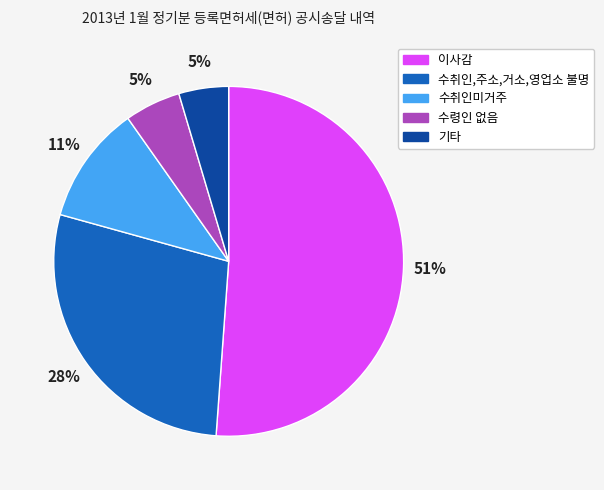

To the nearest percent, what is the combined percentage of 수취인,주소,거소,영업소 불명 and 이사감?

79%